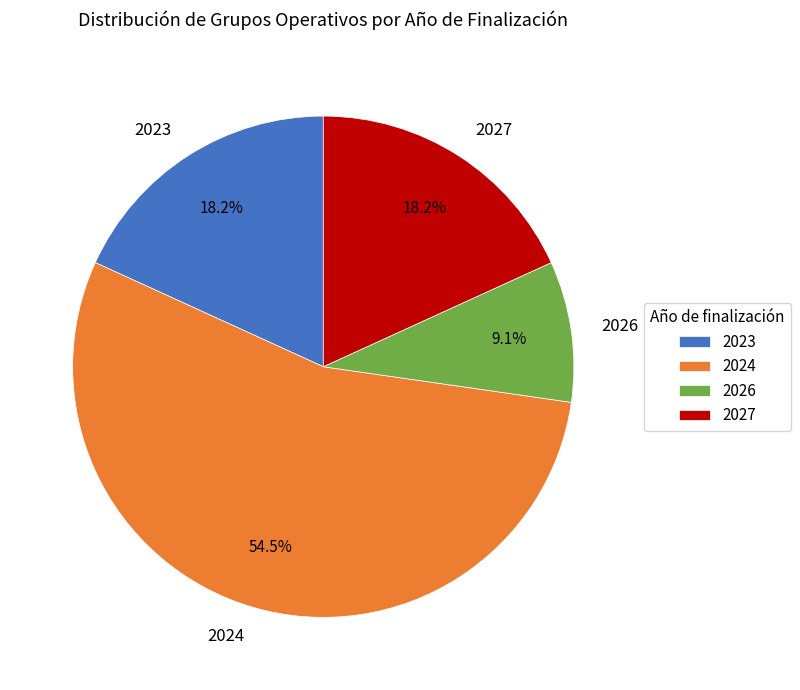

How much of the chart is everything except 2027?

81.8%